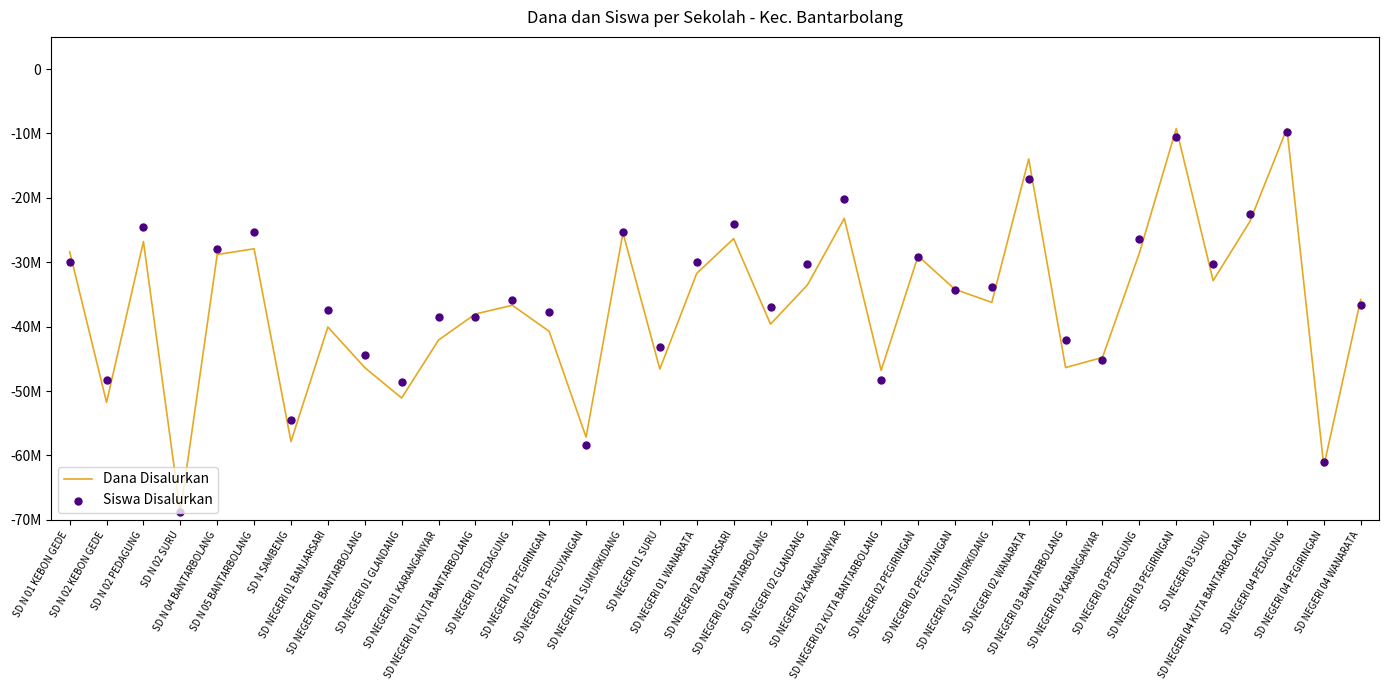

Which series reaches the minimum Y coordinate?

Dana Disalurkan